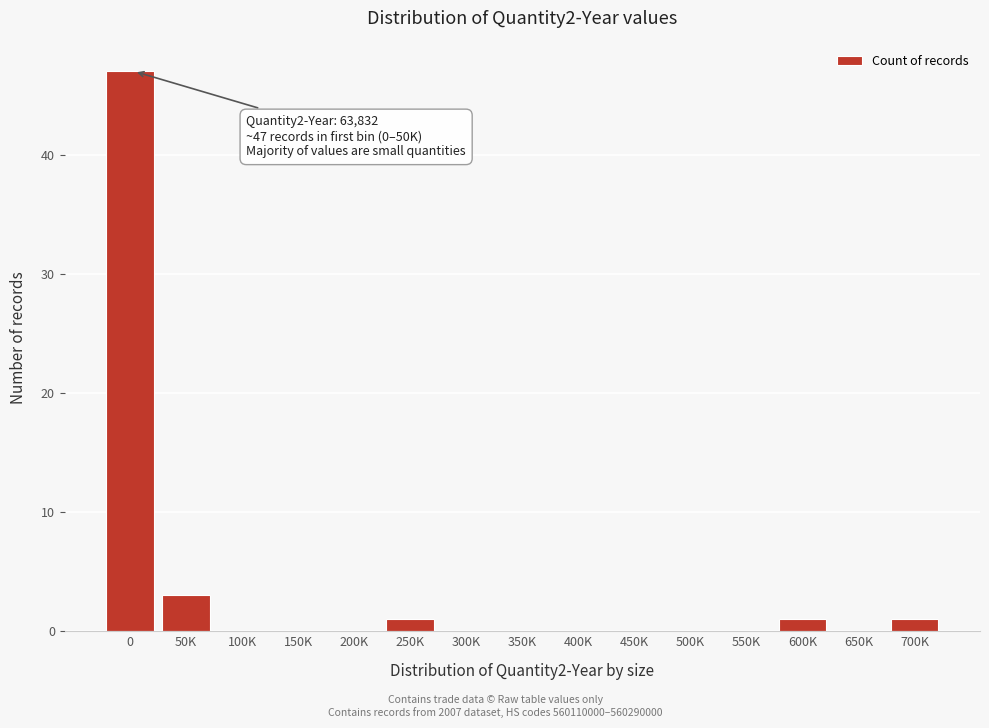

Reading left to right, list all the values displayed in this chart.

0=47	50K=3	100K=0	150K=0	200K=0	250K=1	300K=0	350K=0	400K=0	450K=0	500K=0	550K=0	600K=1	650K=0	700K=1